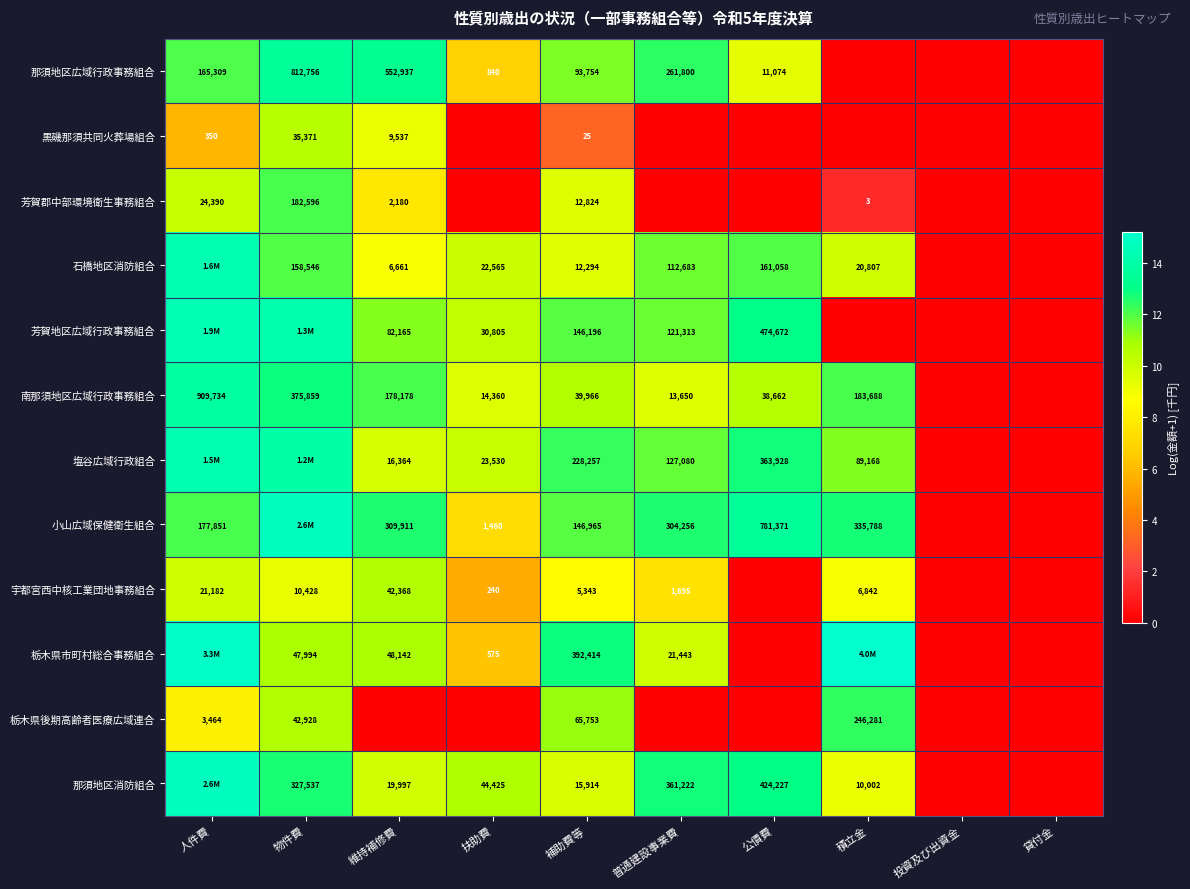

Rank the series at 投資及び出資金 from lowest to highest value.

那須地区広域行政事務組合, 黒磯那須共同火葬場組合, 芳賀郡中部環境衛生事務組合, 石橋地区消防組合, 芳賀地区広域行政事務組合, 南那須地区広域行政事務組合, 塩谷広域行政組合, 小山広域保健衛生組合, 宇都宮西中核工業団地事務組合, 栃木県市町村総合事務組合, 栃木県後期高齢者医療広域連合, 那須地区消防組合